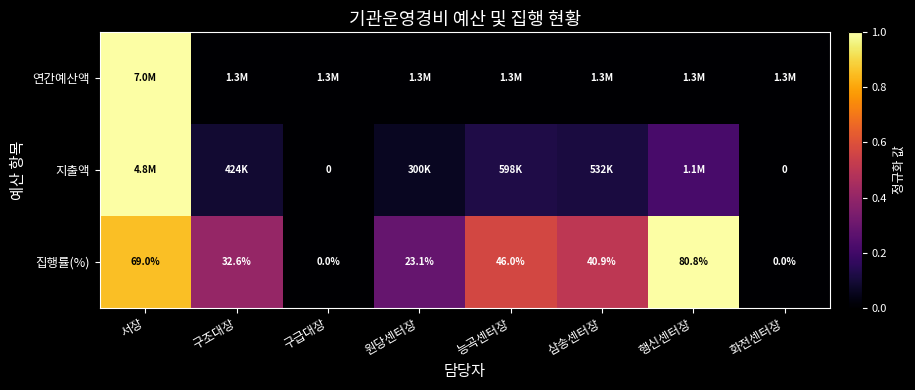

At which label is 집행률(%) closest to 40?

삼송센터장